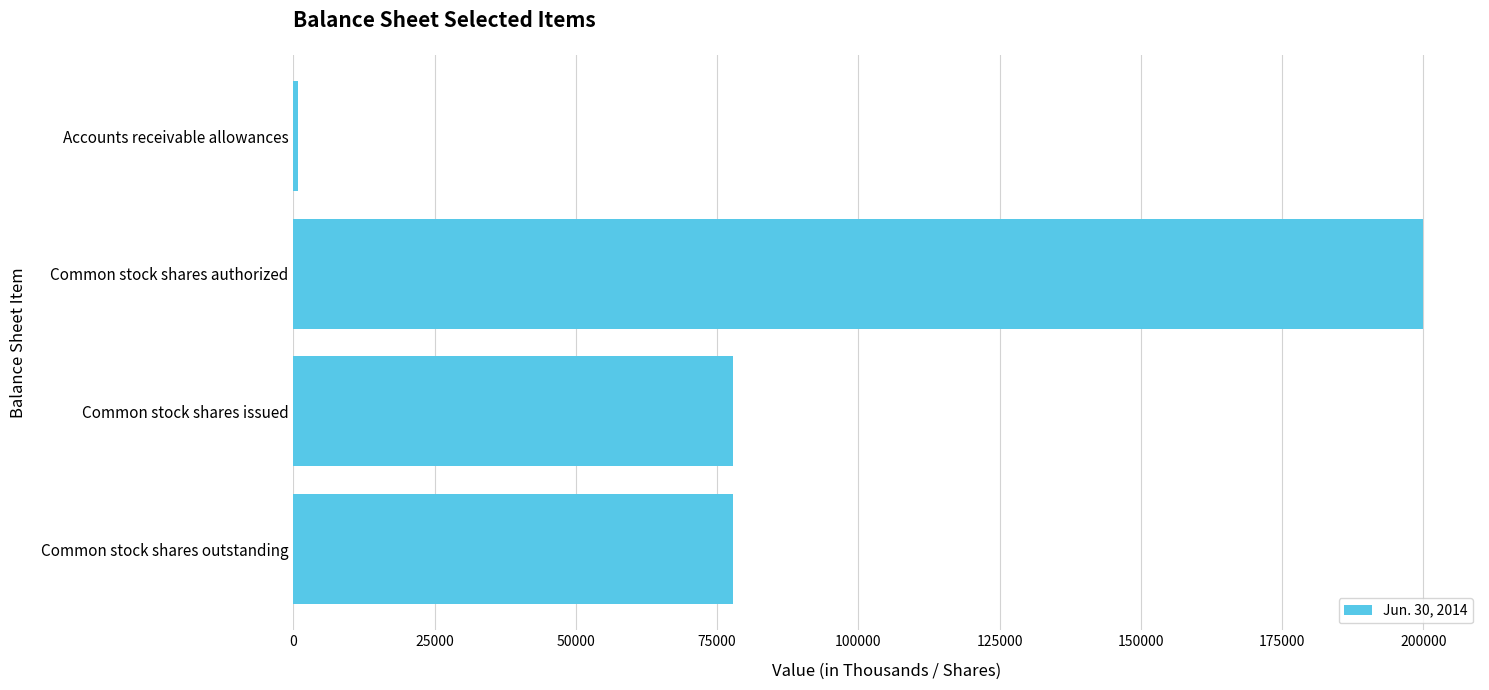

What is the average value?

89087